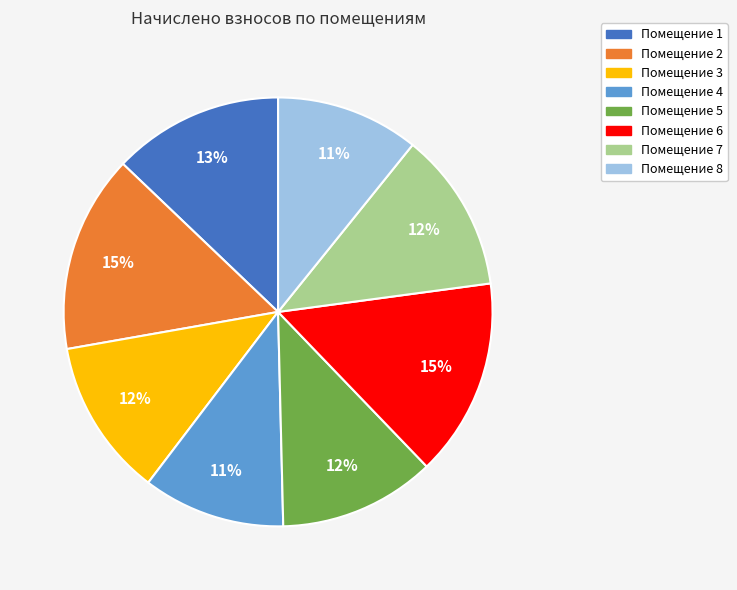

To the nearest percent, what is the average slice percentage?

12%